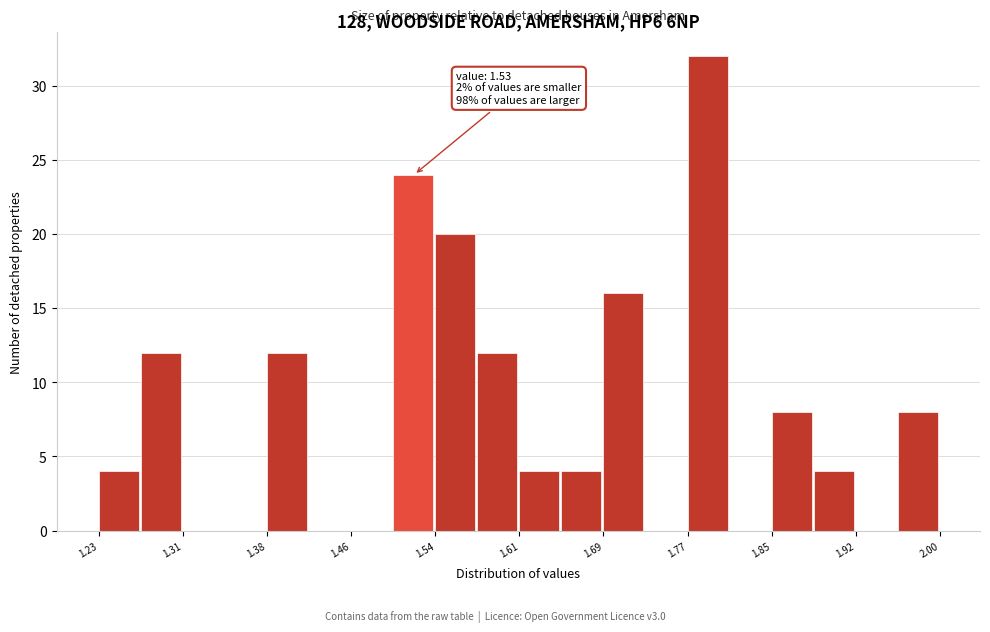

Around what value on the x-axis is the tallest bar? Give the approximate position of its centre, as read against the axis.

1.79